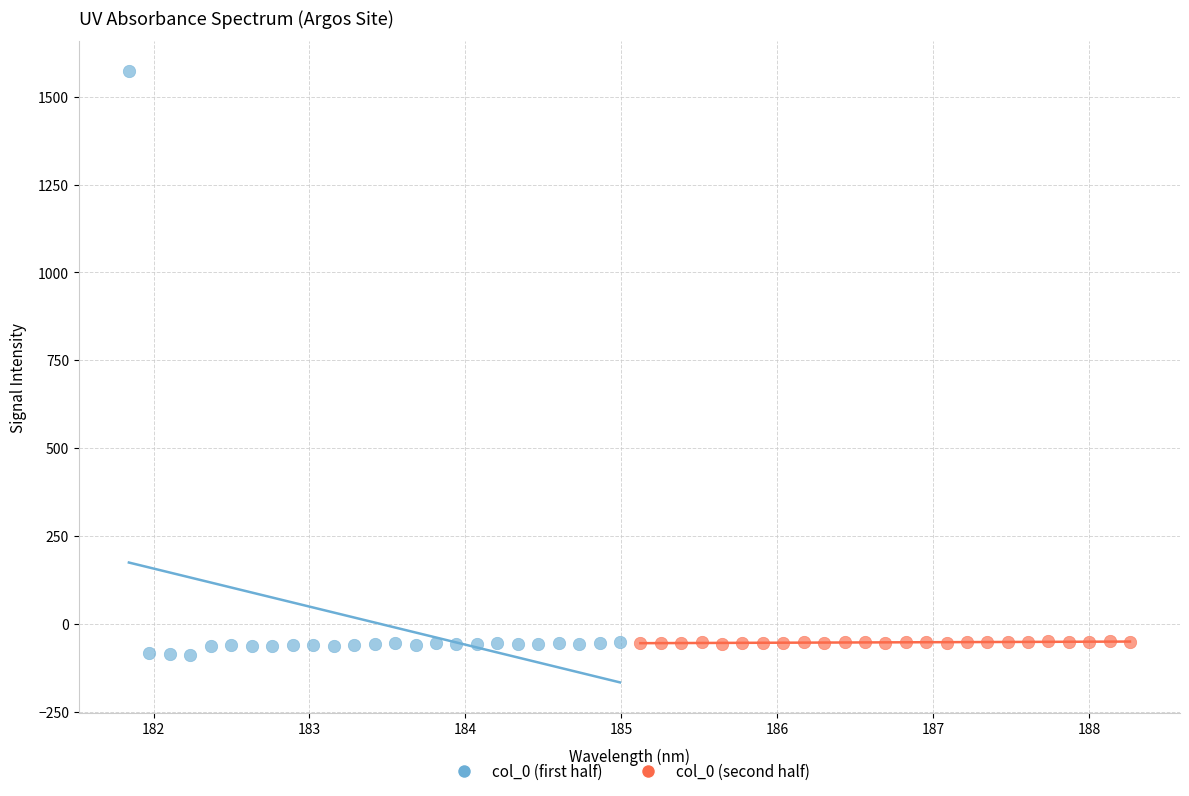

Which series reaches the minimum Y coordinate?

col_0 (first half)